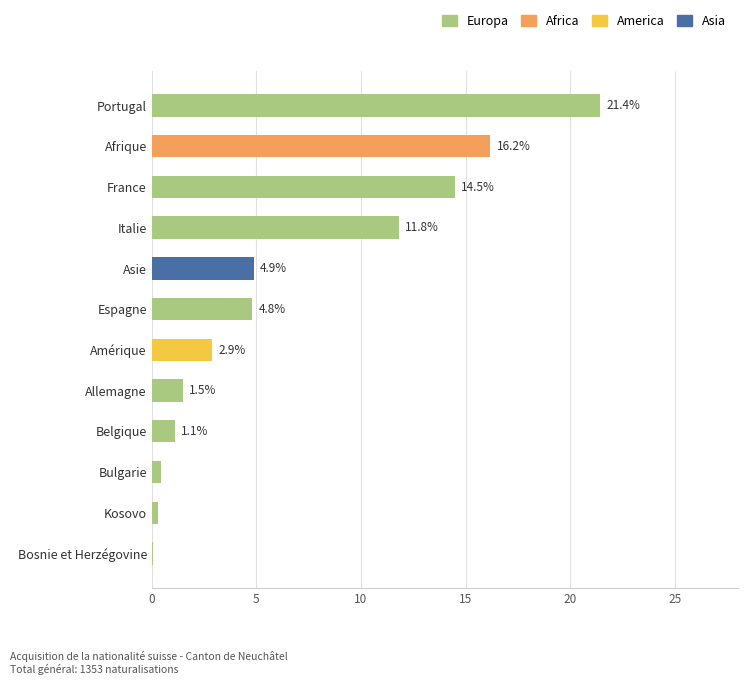

What is the total value across all series at Afrique?

16.2